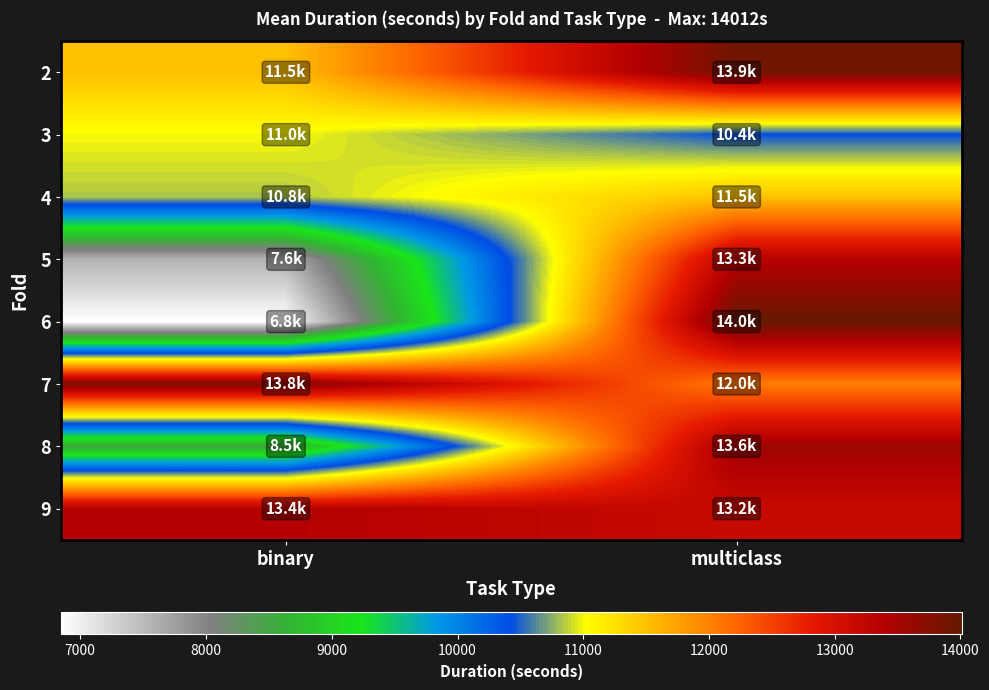

What is the spread (max minus min) of values at multiclass?

3577.2